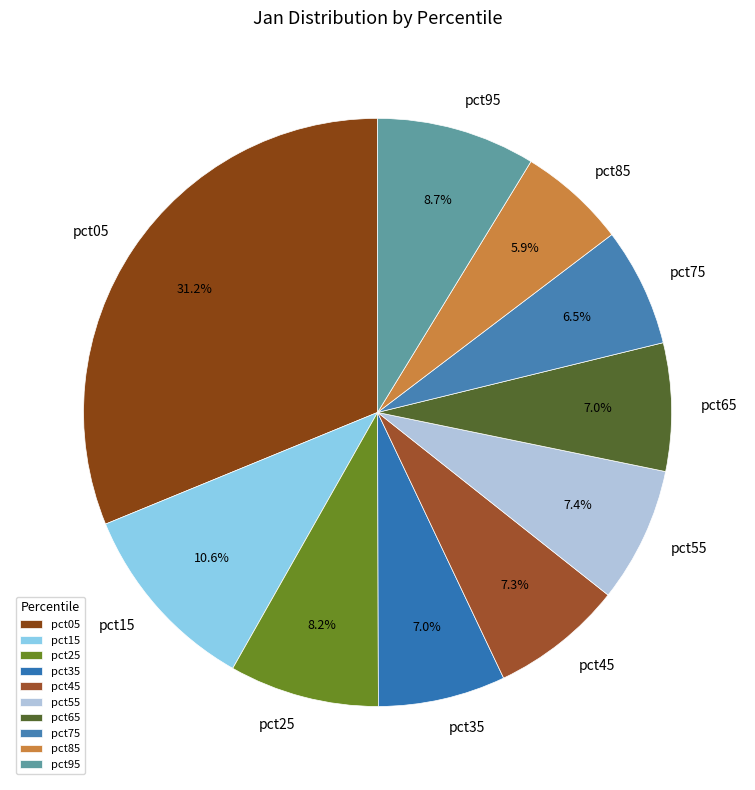

Which has a higher value, pct75 or pct45?

pct45